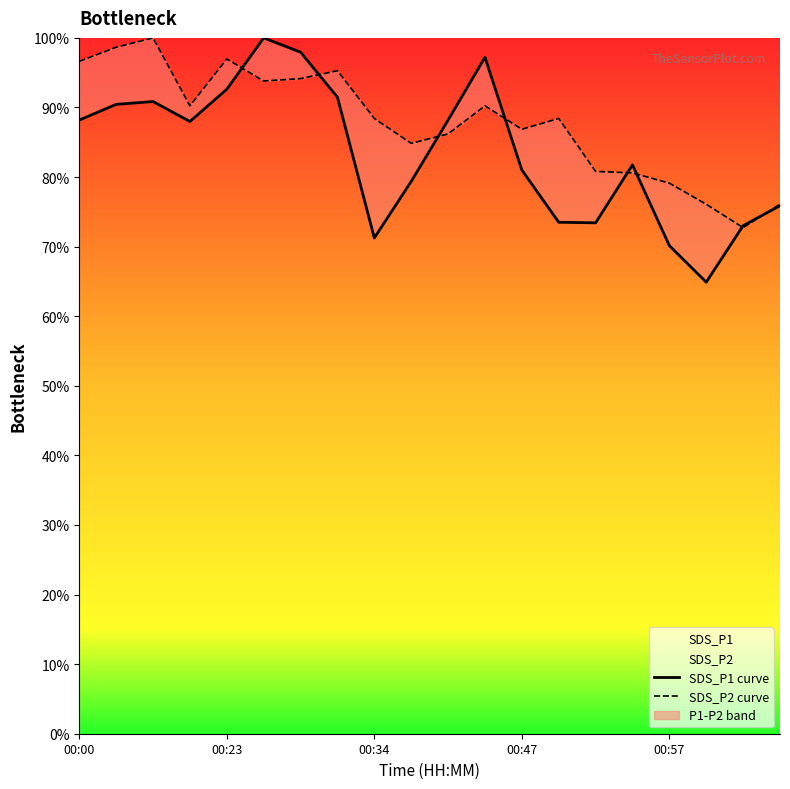

Which series has the largest total across all categories?

SDS_P2 curve